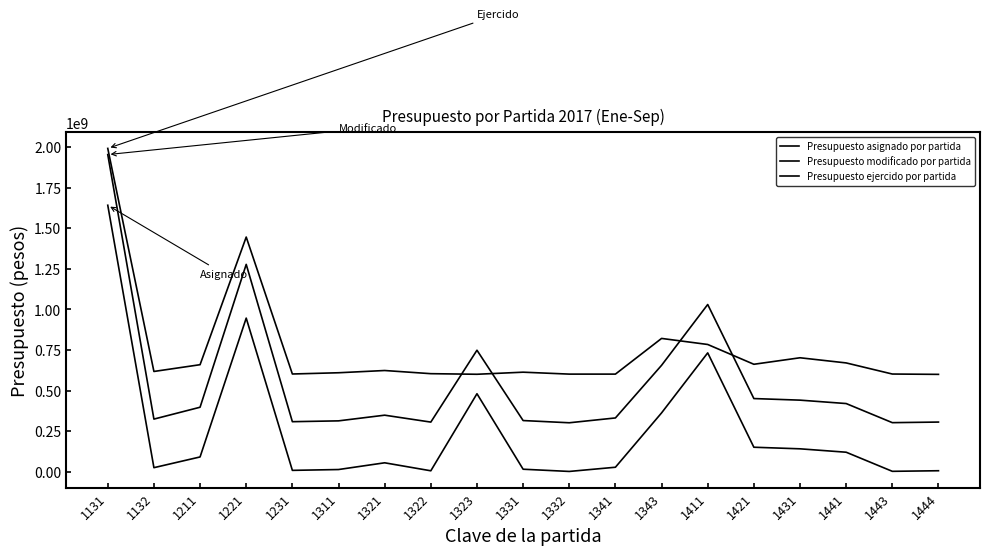

Which category has the highest value in the Presupuesto modificado por partida series?

1131